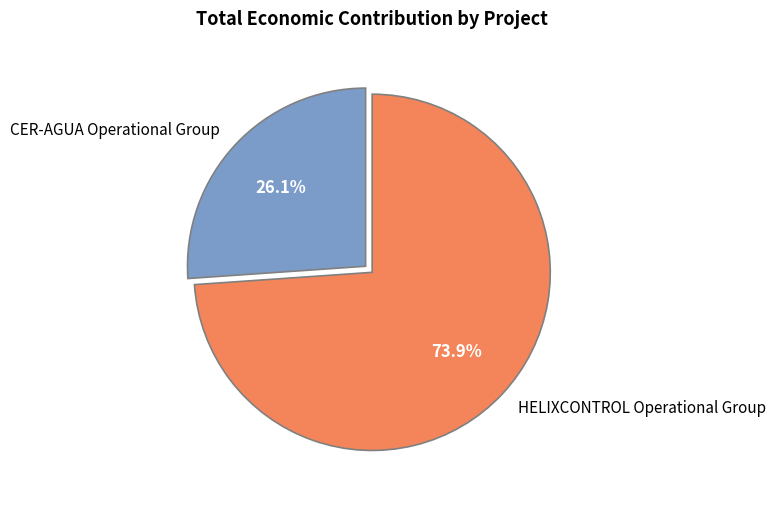

To the nearest percent, what portion does HELIXCONTROL Operational Group represent?

74%